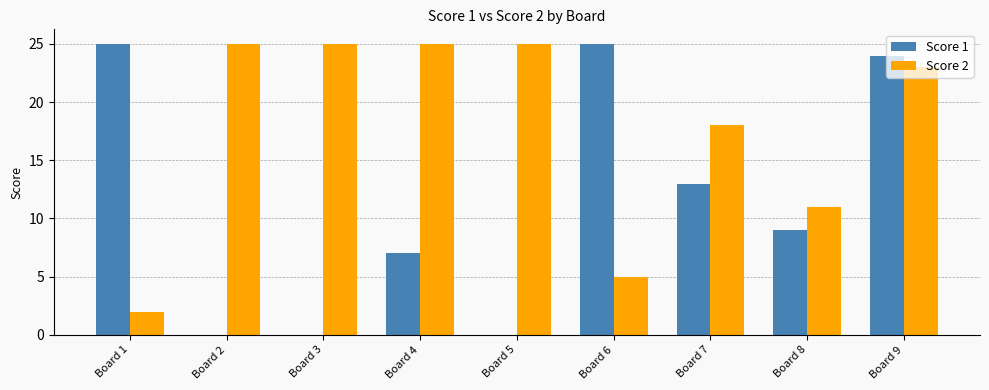

The Score 1 series shows 16 at Board 1. True or false?

False